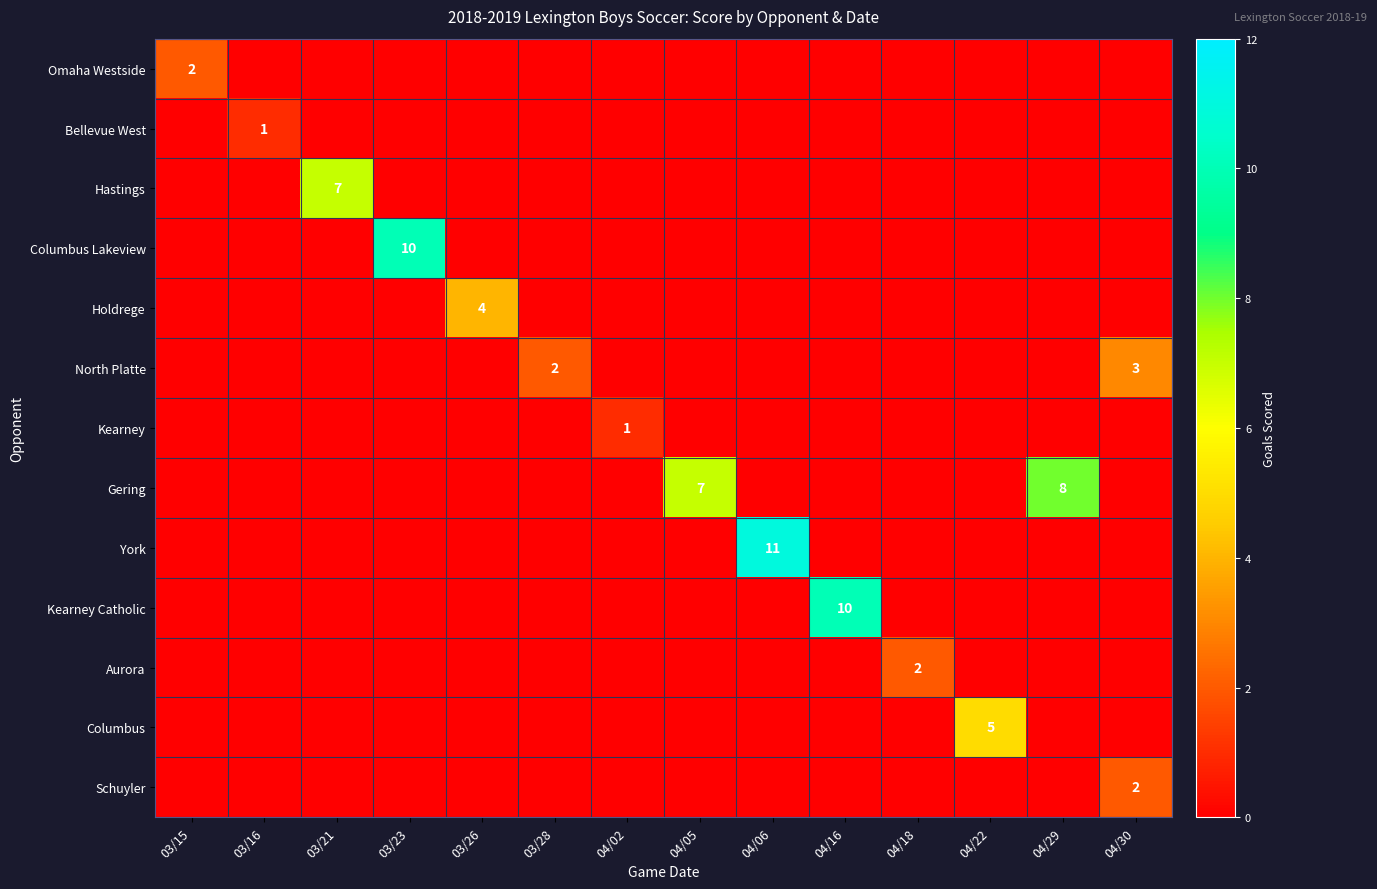

Is it true that North Platte equals 2 at 03/28?

True